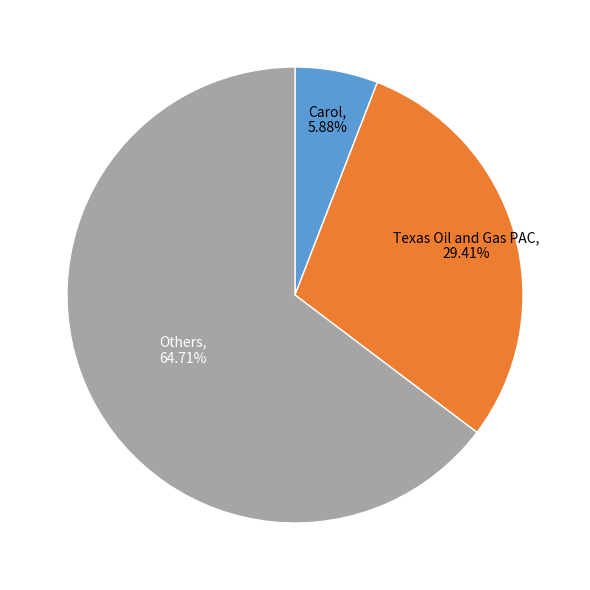

Is there any slice that represents more than half of the pie?

Yes